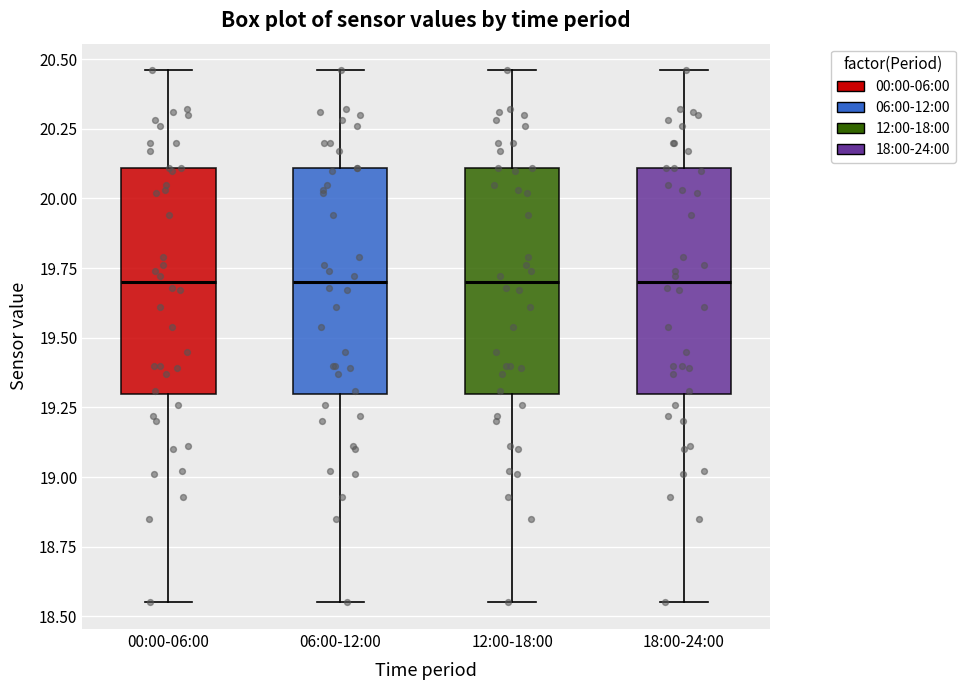

Reading left to right, read every box against the y-axis: the position of its median line, the range the box covers, and the ends of its whiskers. The values are not printed on the chart, so give them approximately, as read against the axis.

00:00-06:00: median 19.70, box 19.30 to 20.10, whiskers 18.55 to 20.45
06:00-12:00: median 19.70, box 19.30 to 20.10, whiskers 18.55 to 20.45
12:00-18:00: median 19.70, box 19.30 to 20.10, whiskers 18.55 to 20.45
18:00-24:00: median 19.70, box 19.30 to 20.10, whiskers 18.55 to 20.45